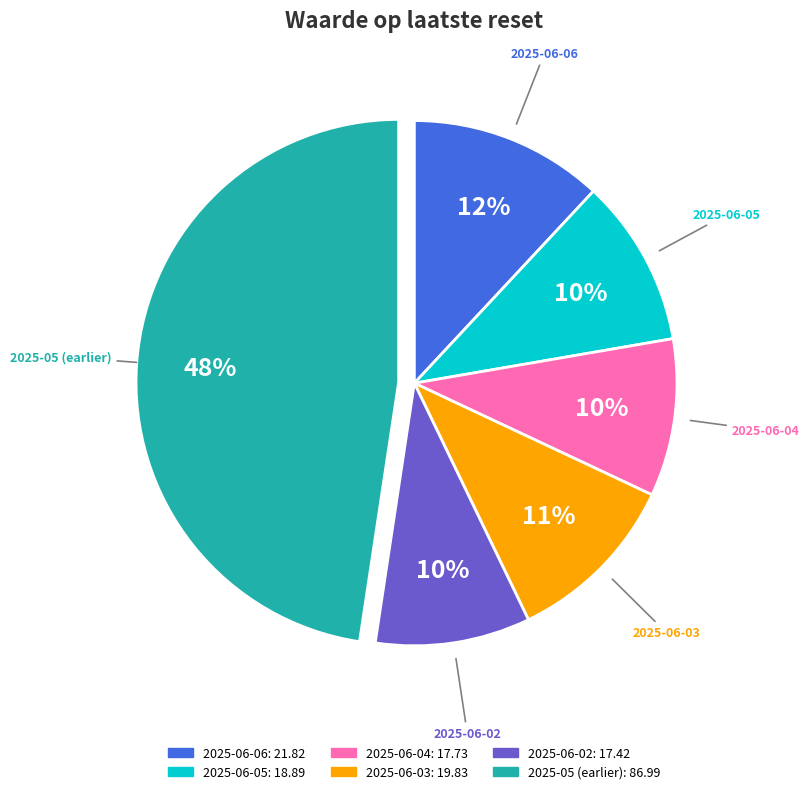

To the nearest percent, what is the difference between the largest and smallest slice percentages?

38%